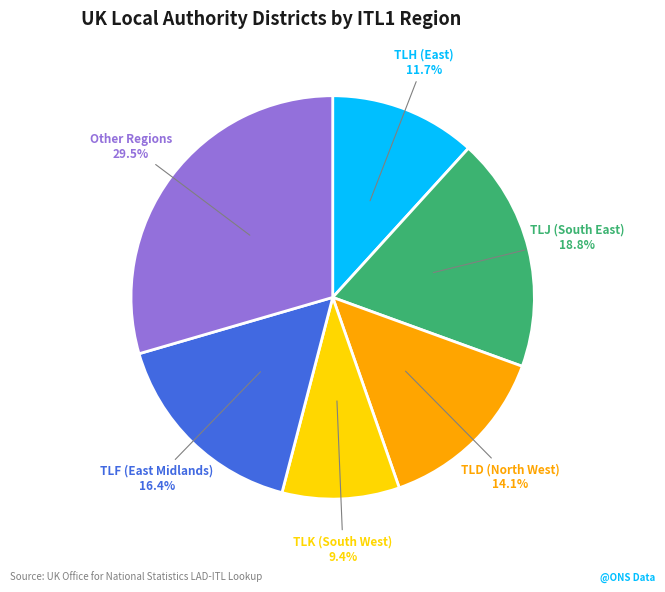

Count the number of slices in the pie.

6